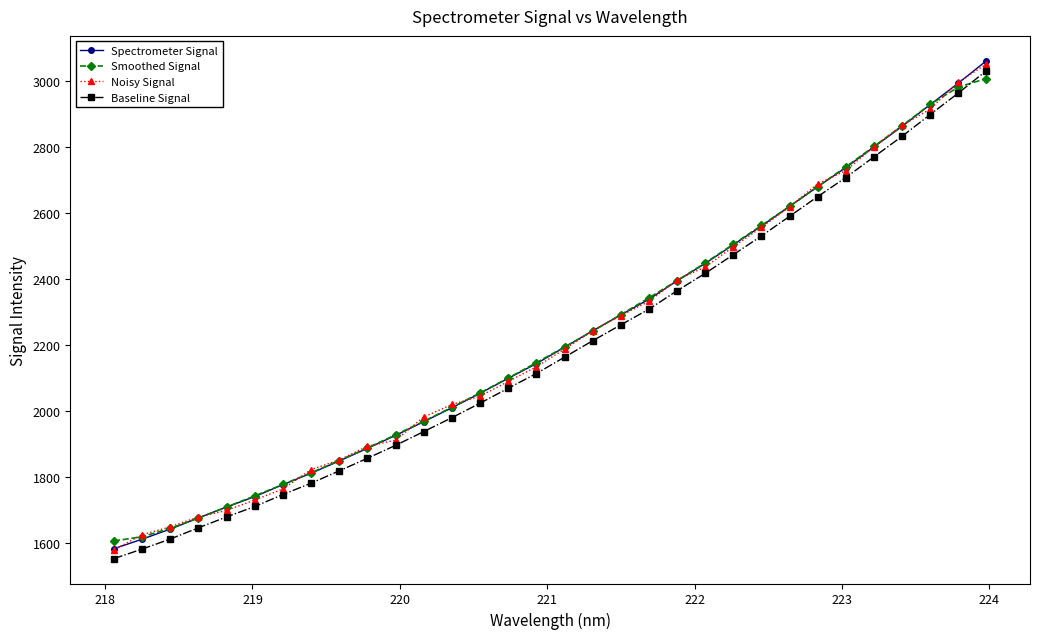

What is the maximum value shown in the chart?

3060.8